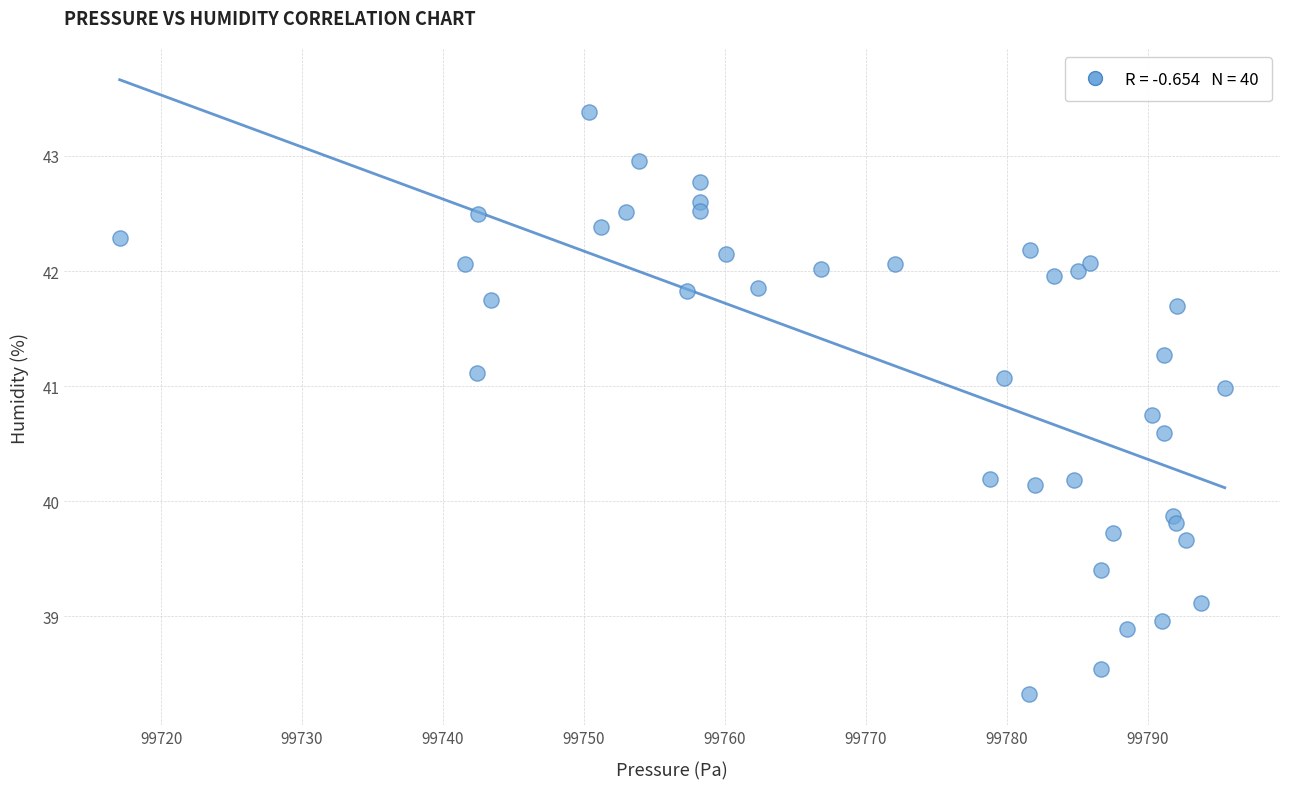

What is the range of Y values (max minus min)?

5.1